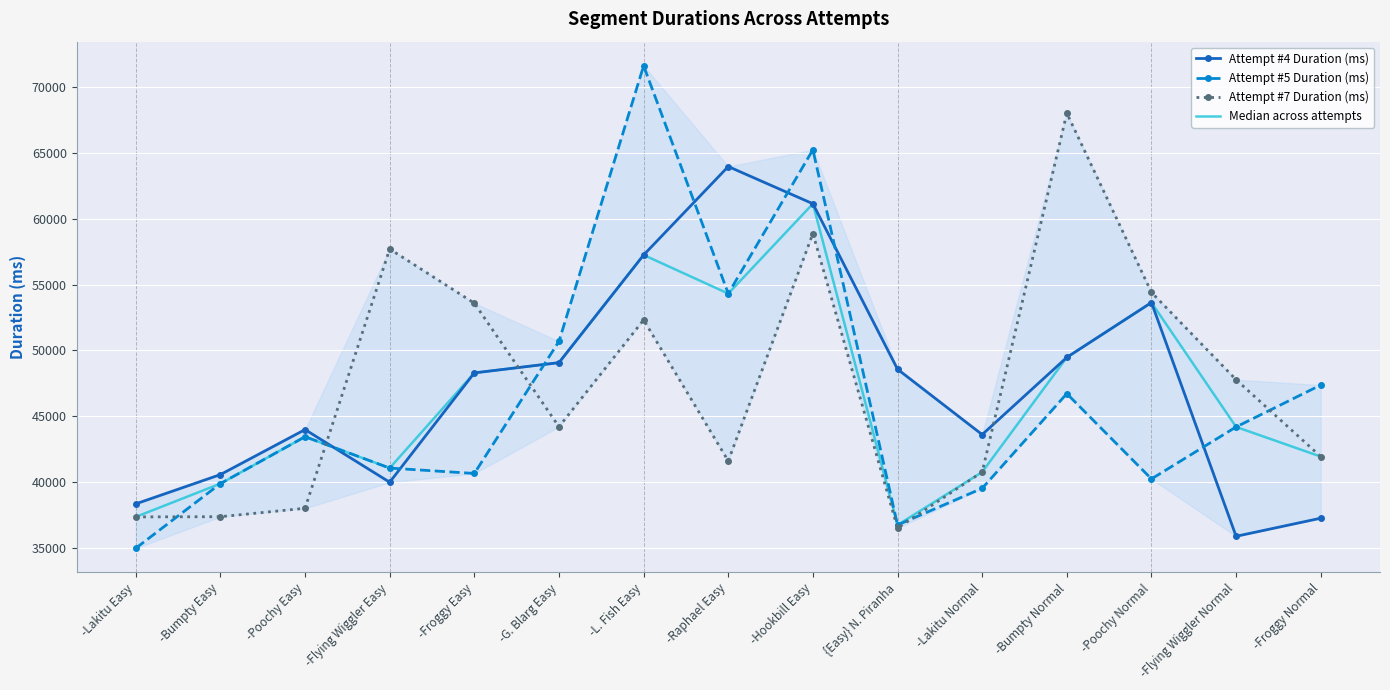

How many values in the Median across attempts series exceed 44179?

7